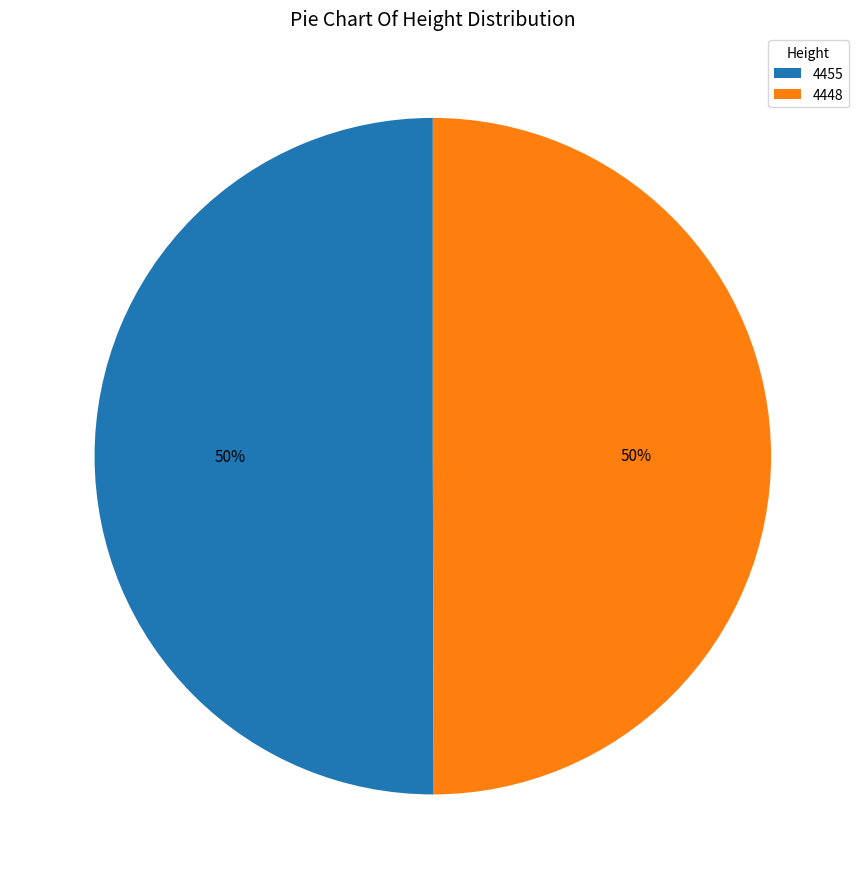

What is the ratio of the value at 4455 to the value at 4448?

1.0